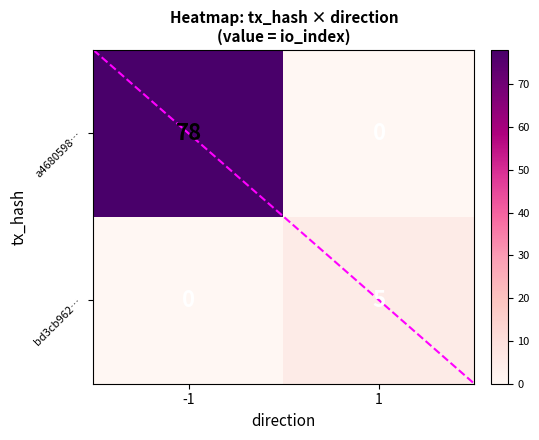

What is the total value across all series at 1?

5